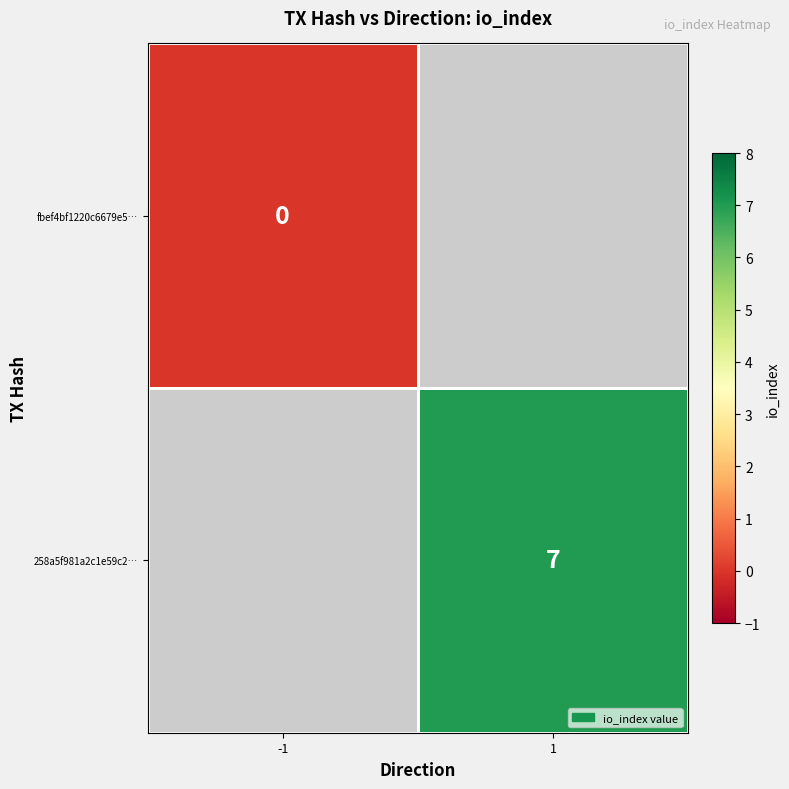

The value of 258a5f981a2c1e59c2… at 1 is 4. True or false?

False